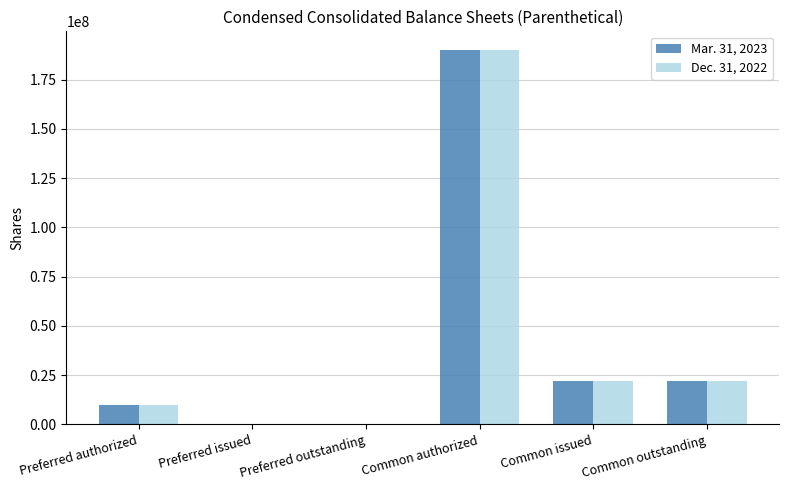

What is the total value across all series at Common issued?

44198095